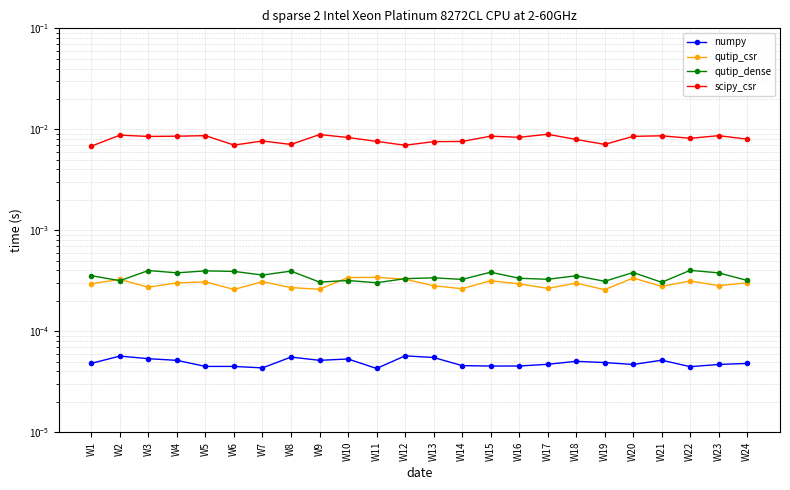

Where is the first local maximum for qutip_dense?

W3